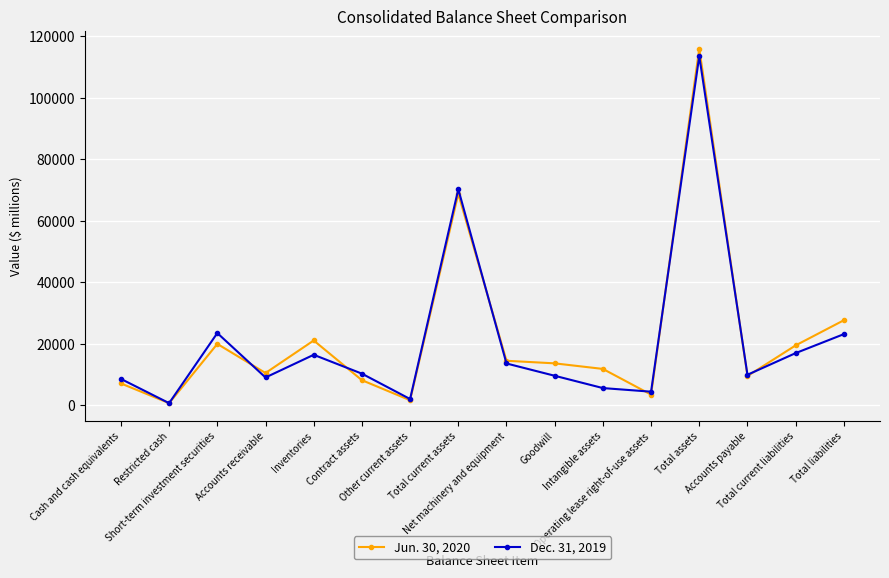

Which series has the largest range (max minus min)?

Jun. 30, 2020